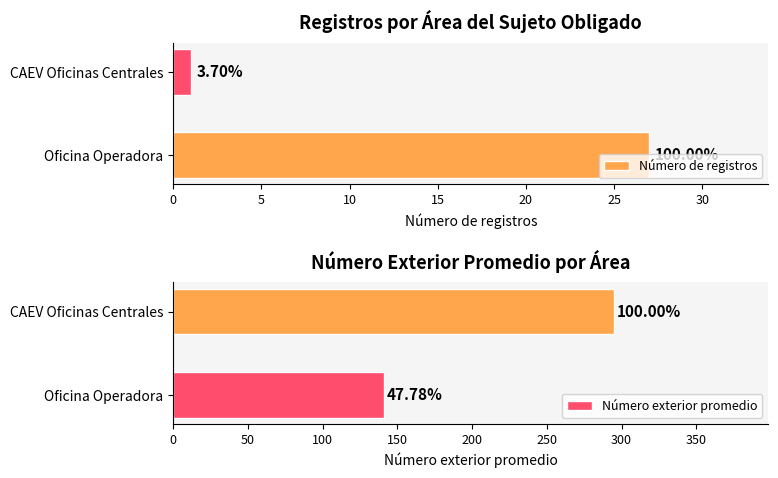

What is the average value of the Número de registros series?

14.0